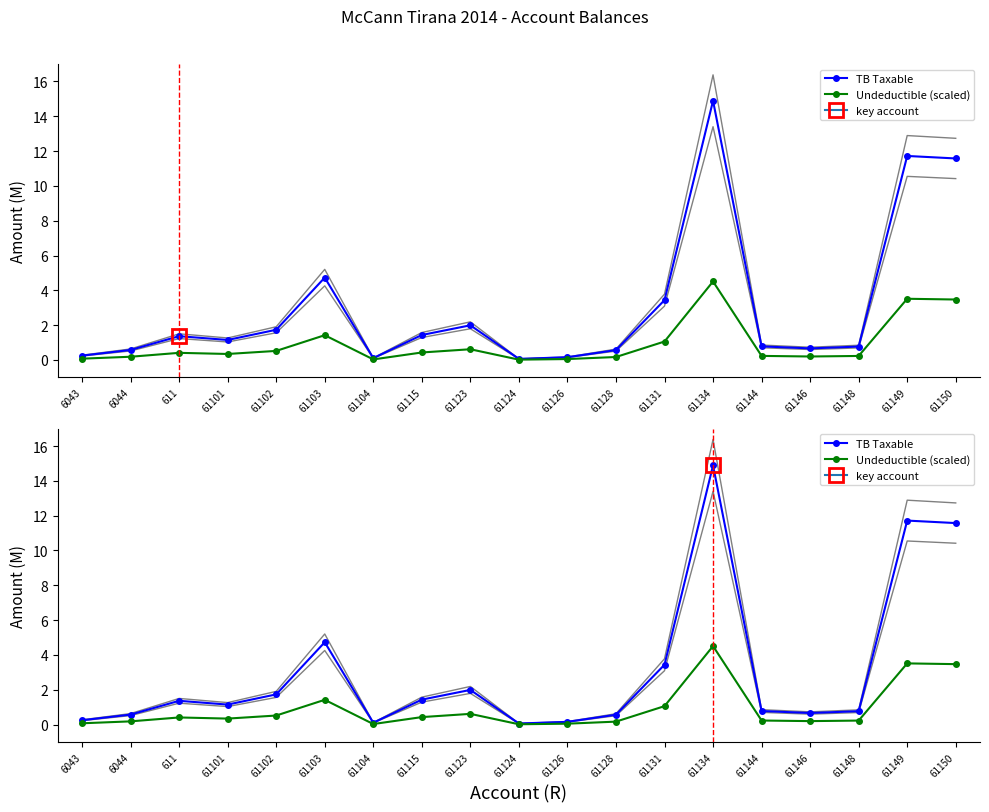

What are all the series names shown in the legend?

TB Taxable, Undeductible (scaled)